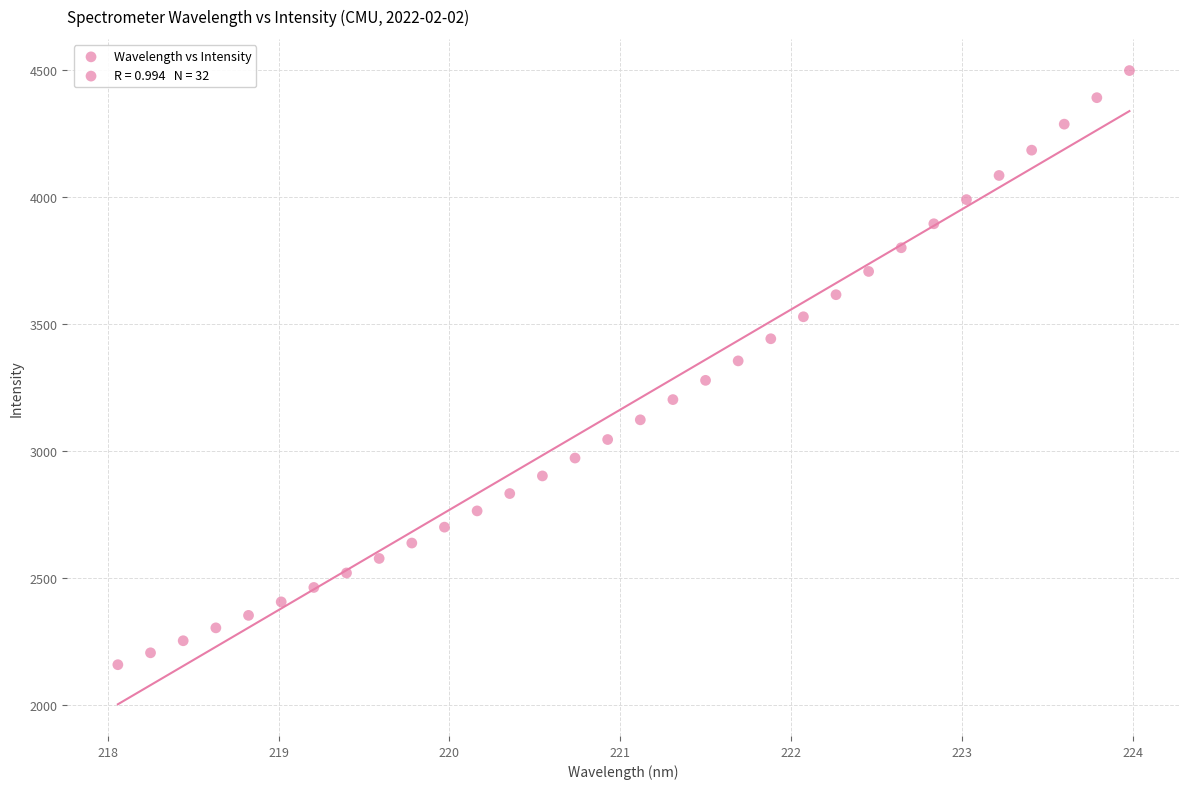

What is the range of Y values (max minus min)?

2339.6